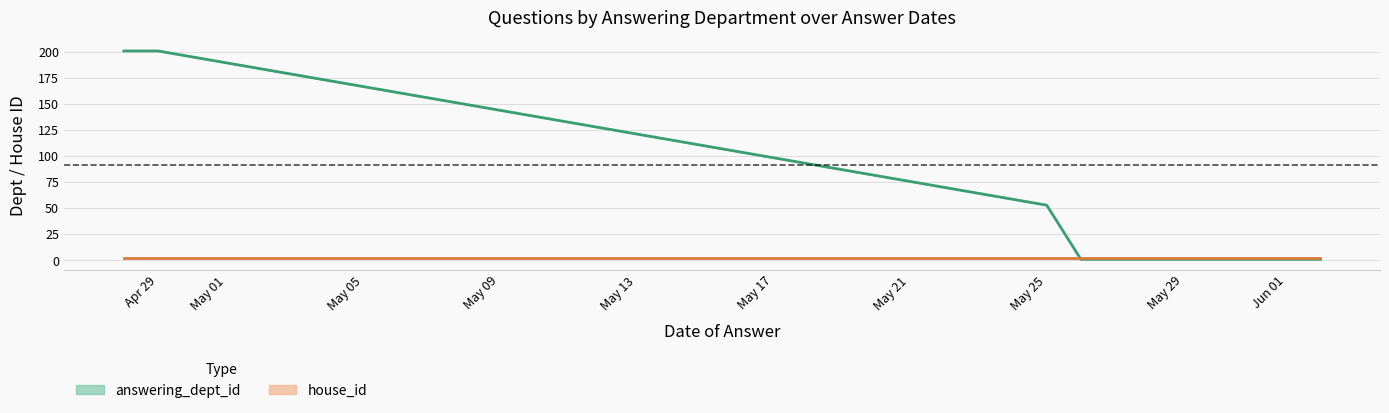

The house_id series shows 2 at 2021-05-18. True or false?

True